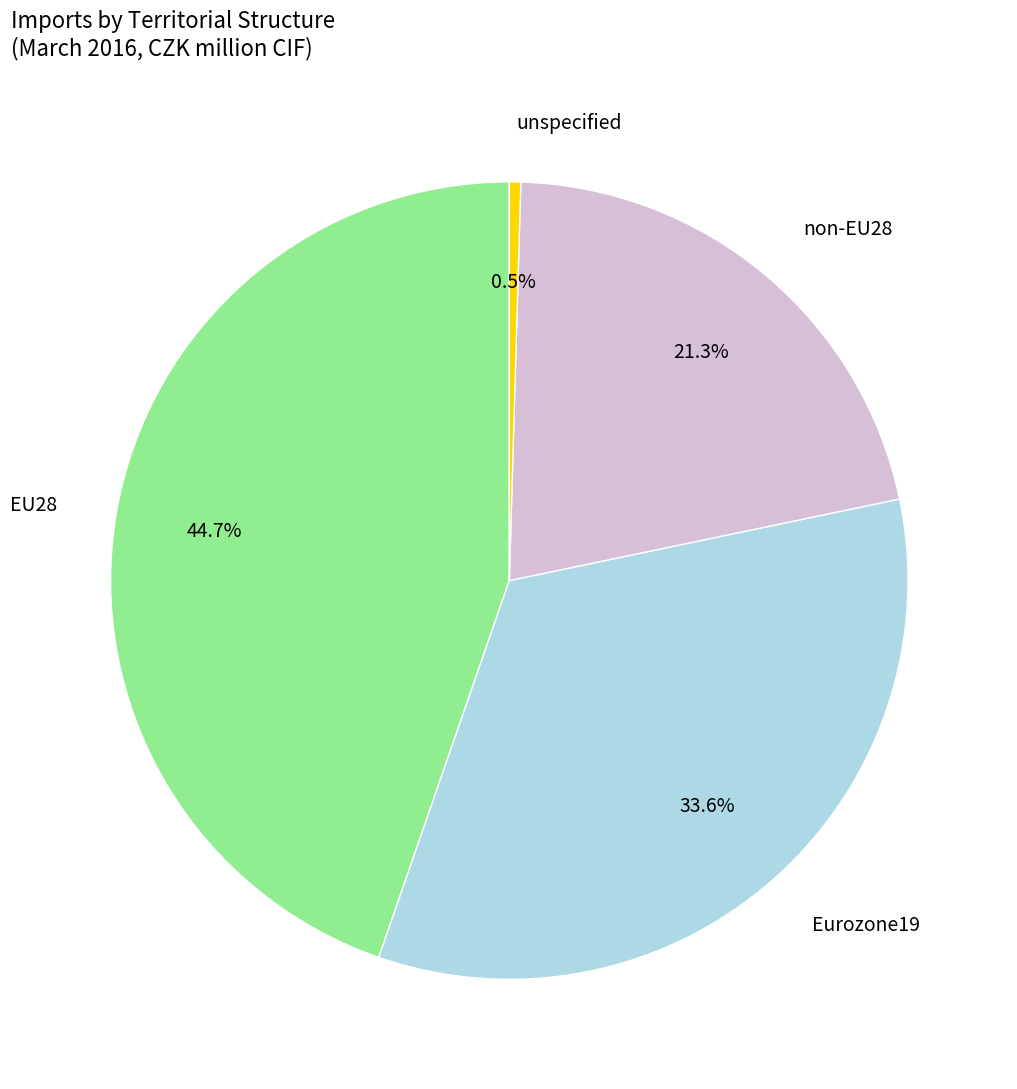

Does any single category account for the majority?

No